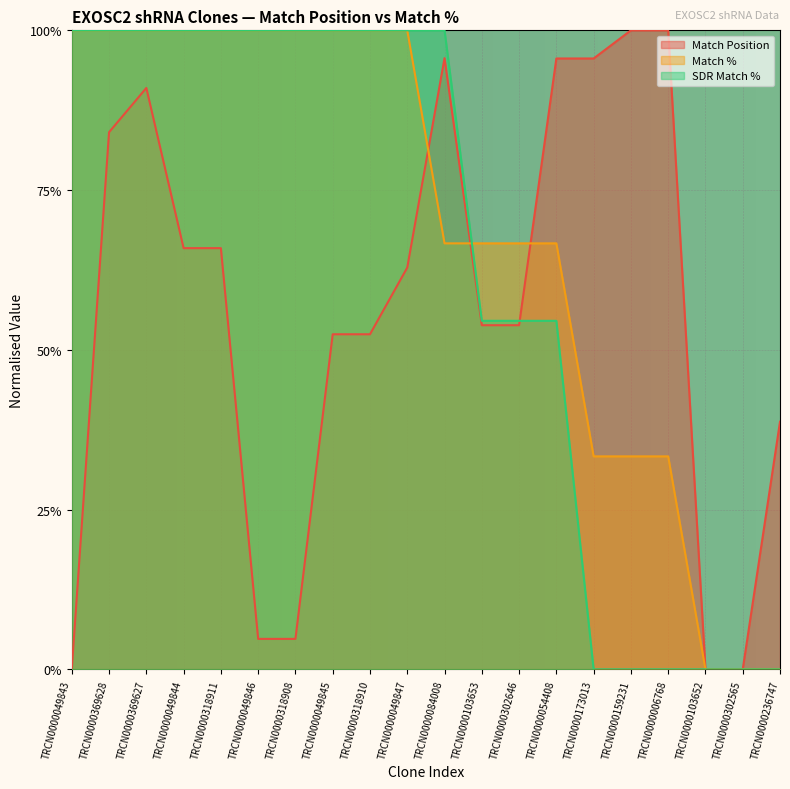

The Match % series shows 1.0 at TRCN0000049847. True or false?

True